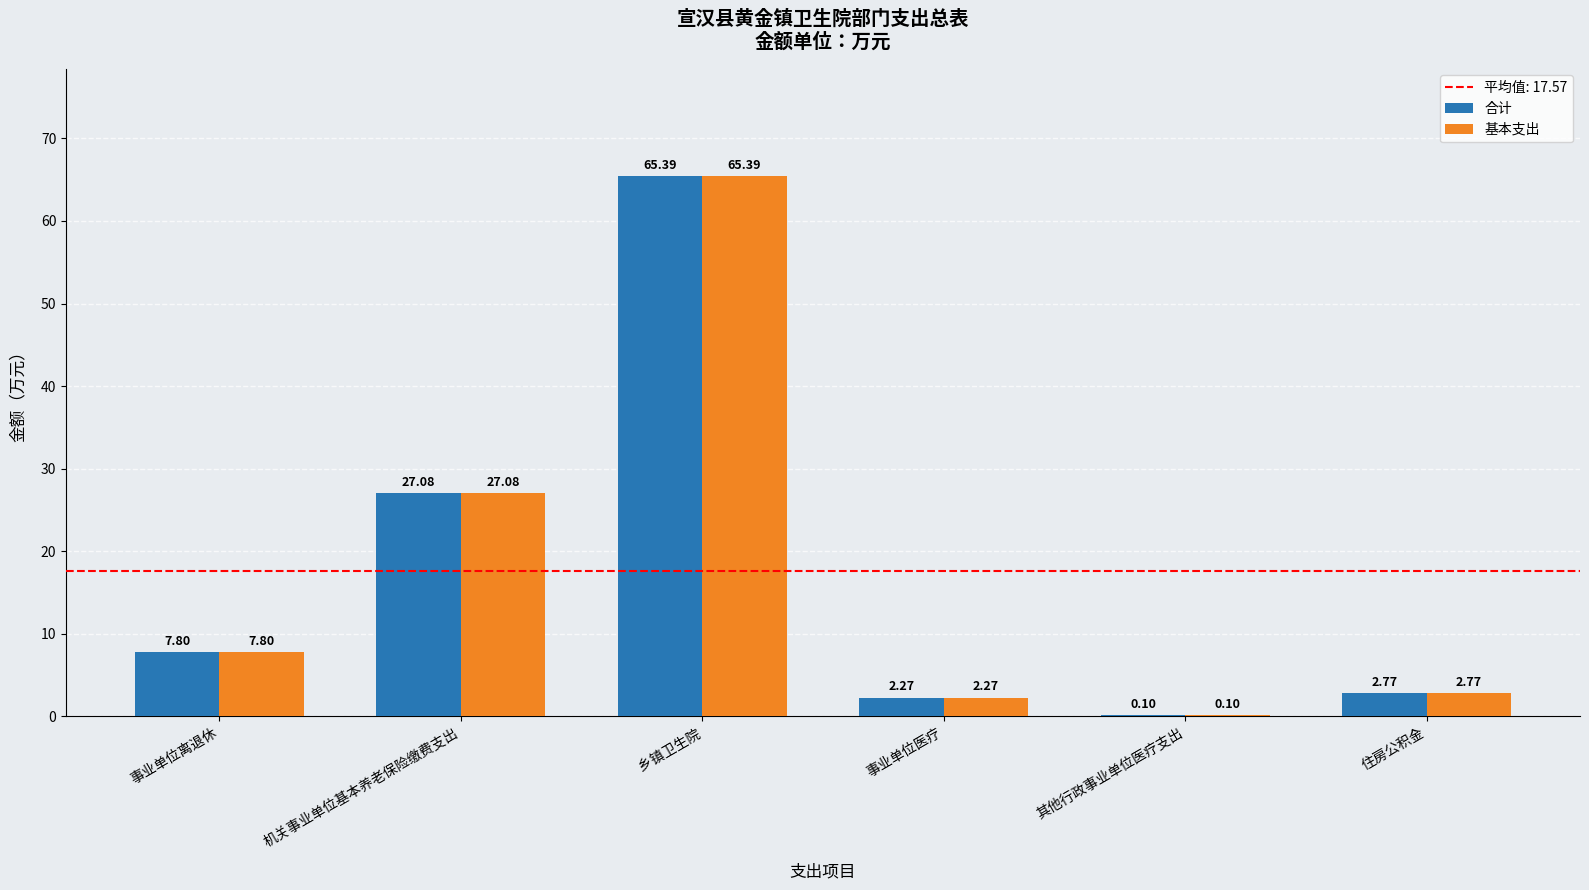

How many groups of bars are there?

6